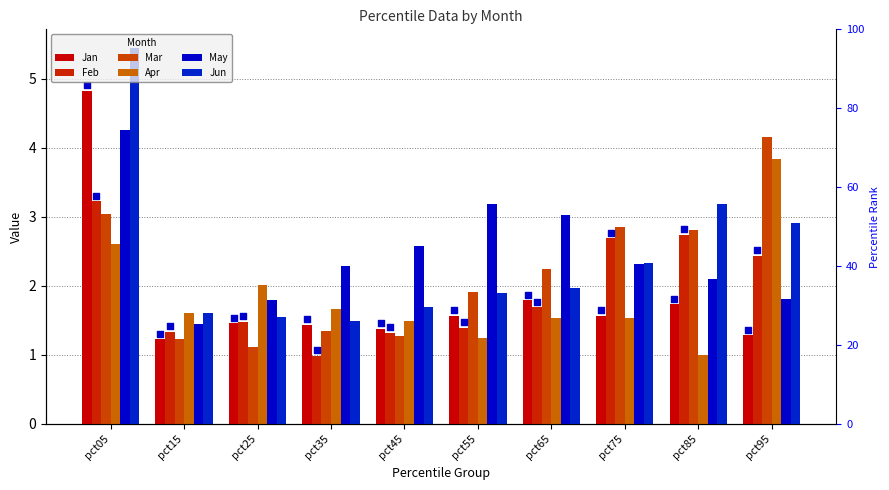

Is the value of Jan at pct45 greater than the value of Feb at pct65?

No